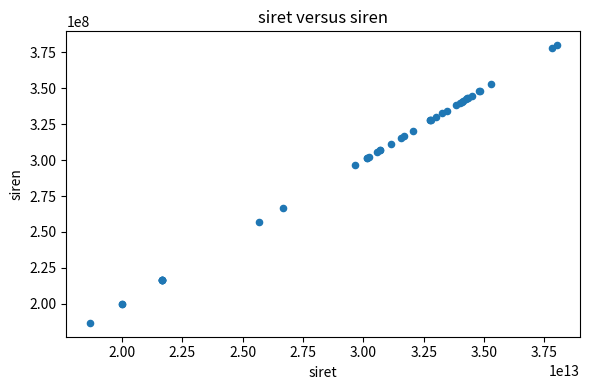

What Y value in the scatter plot is closest to 283379784?

296701584